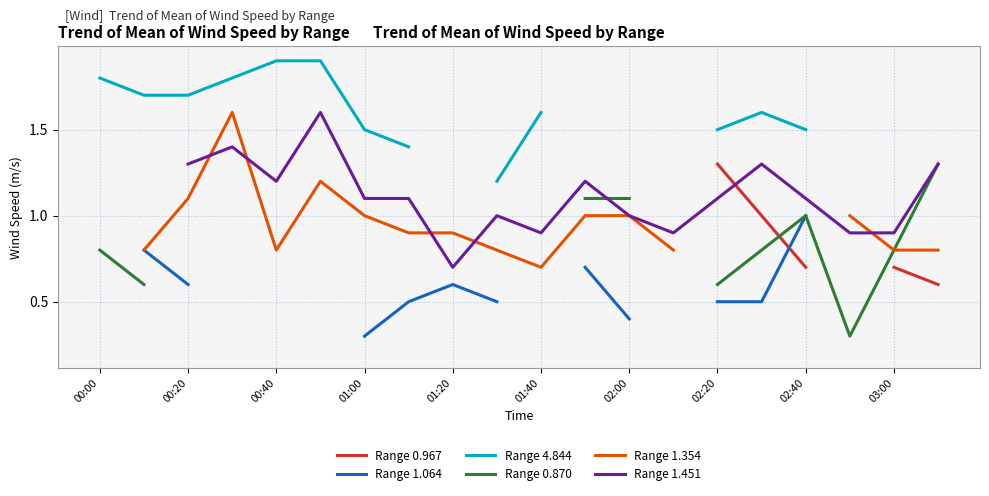

True or false: Range 1.064 and Range 4.844 cross at least once.

False